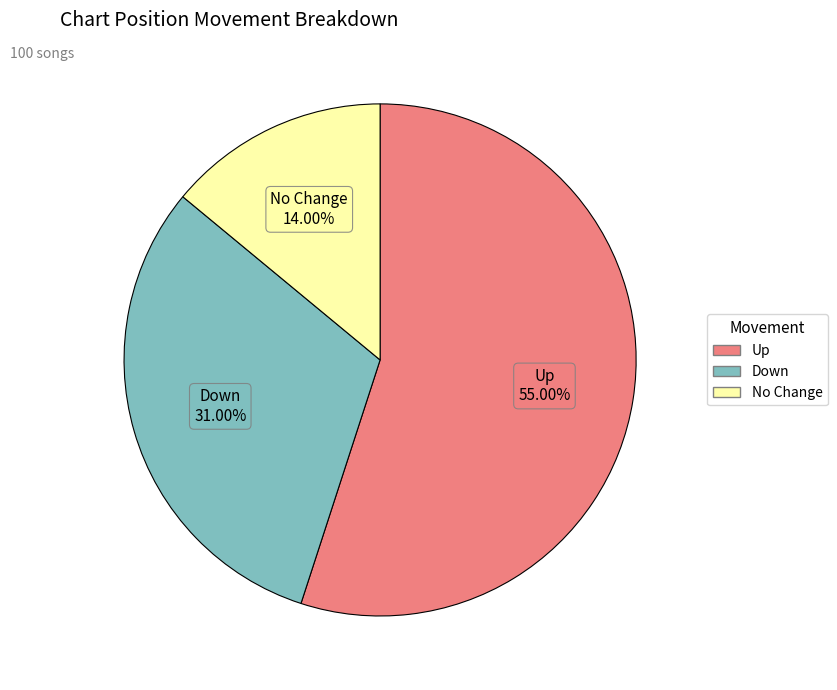

Is there a majority slice in this chart?

Yes